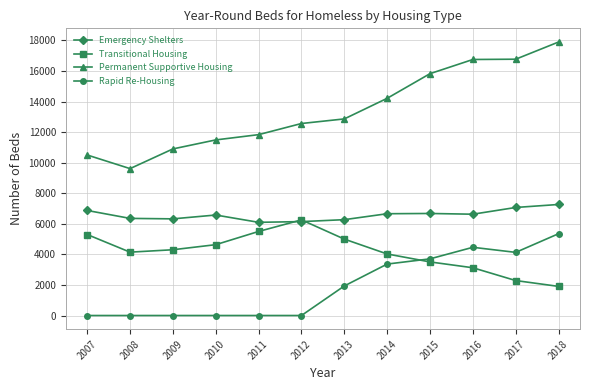

True or false: Emergency Shelters has more than 1 interior local peaks.

True